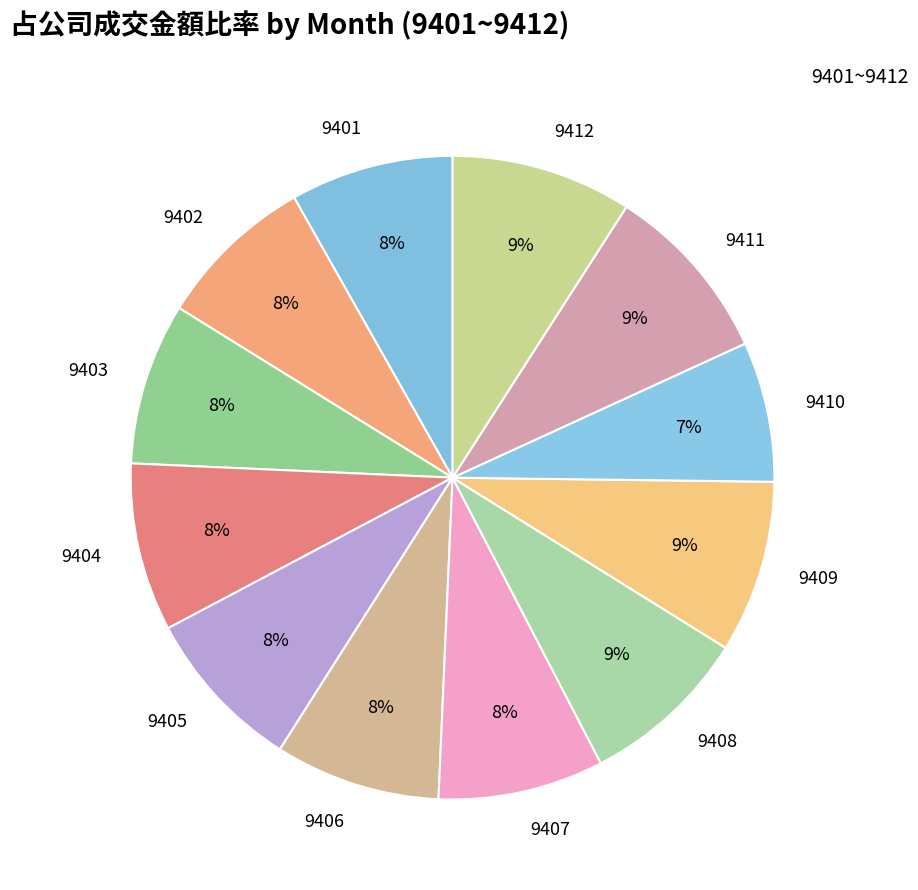

Which slice is the smallest?

9410